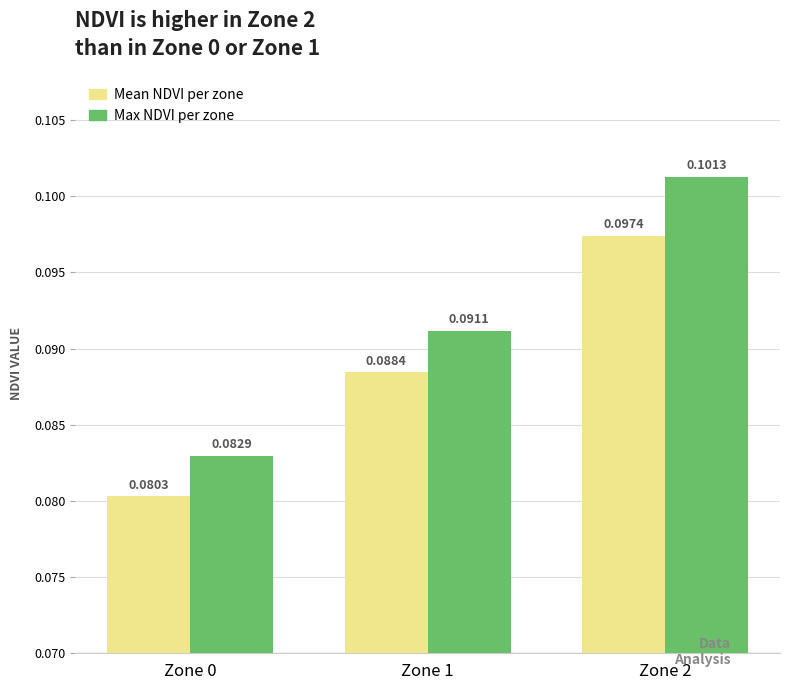

Does the chart contain stacked bars?

No